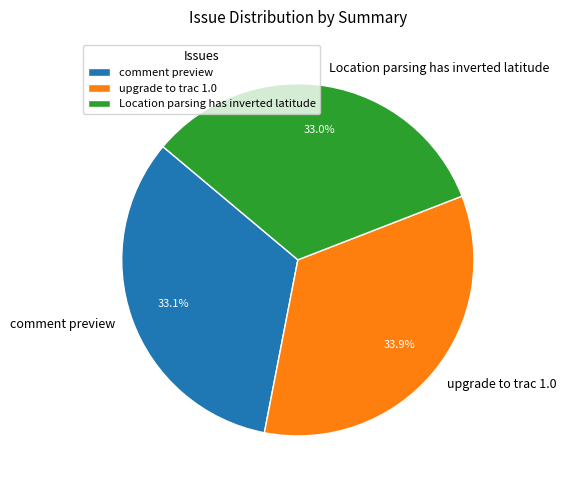

Count the number of slices in the pie.

3